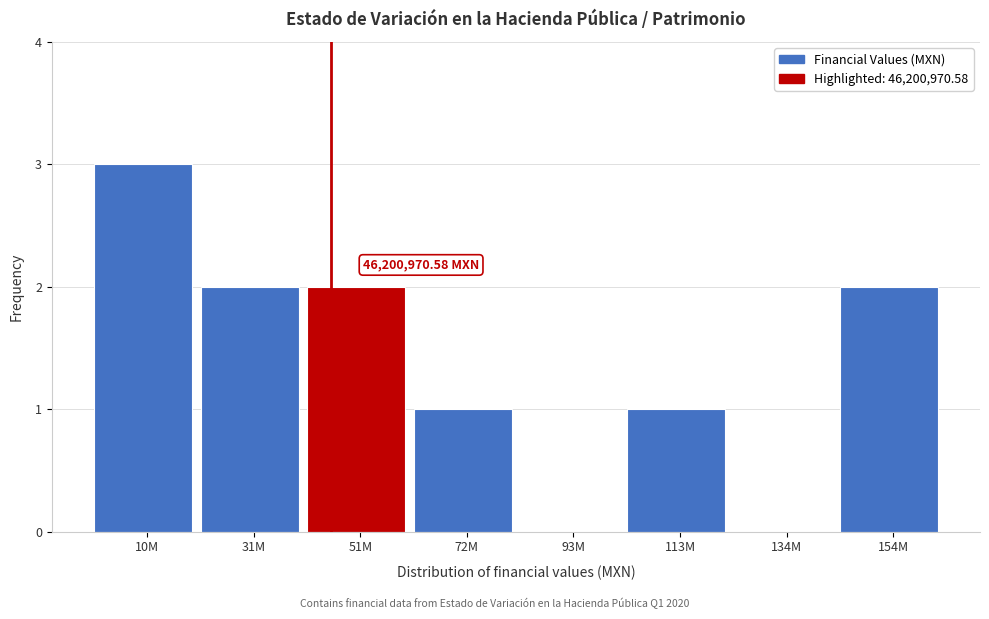

Which has a higher value, 72M or 51M?

51M